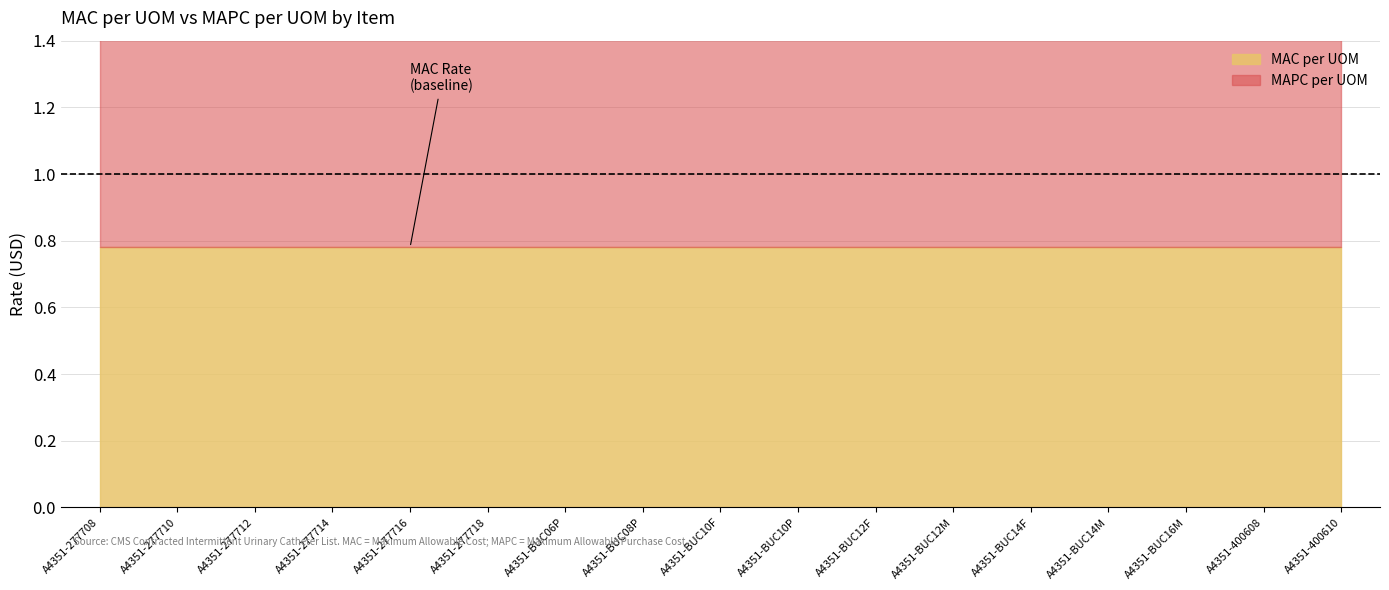

Does the chart display data point markers on the line(s)?

No